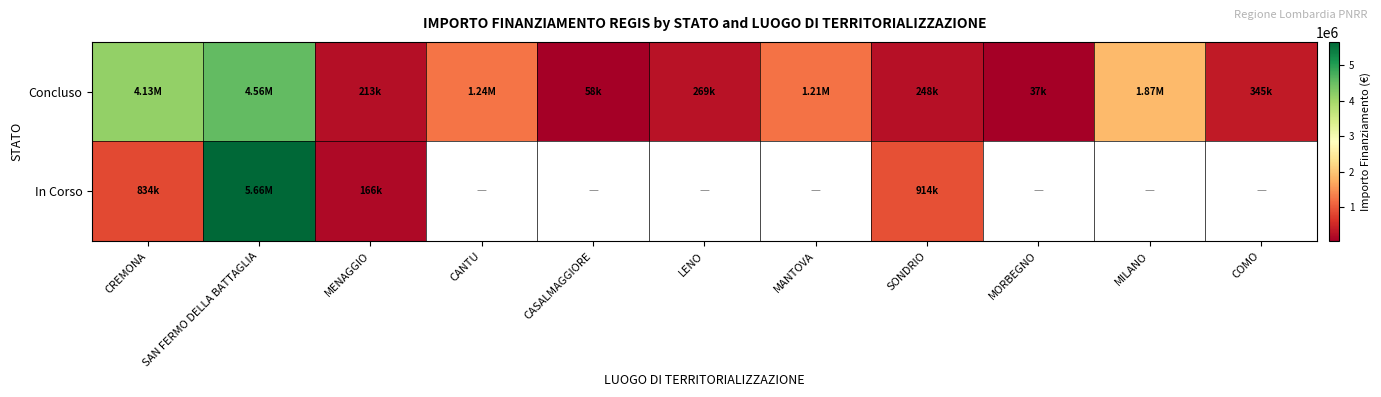

Which category has the lowest value in the Concluso series?

MORBEGNO